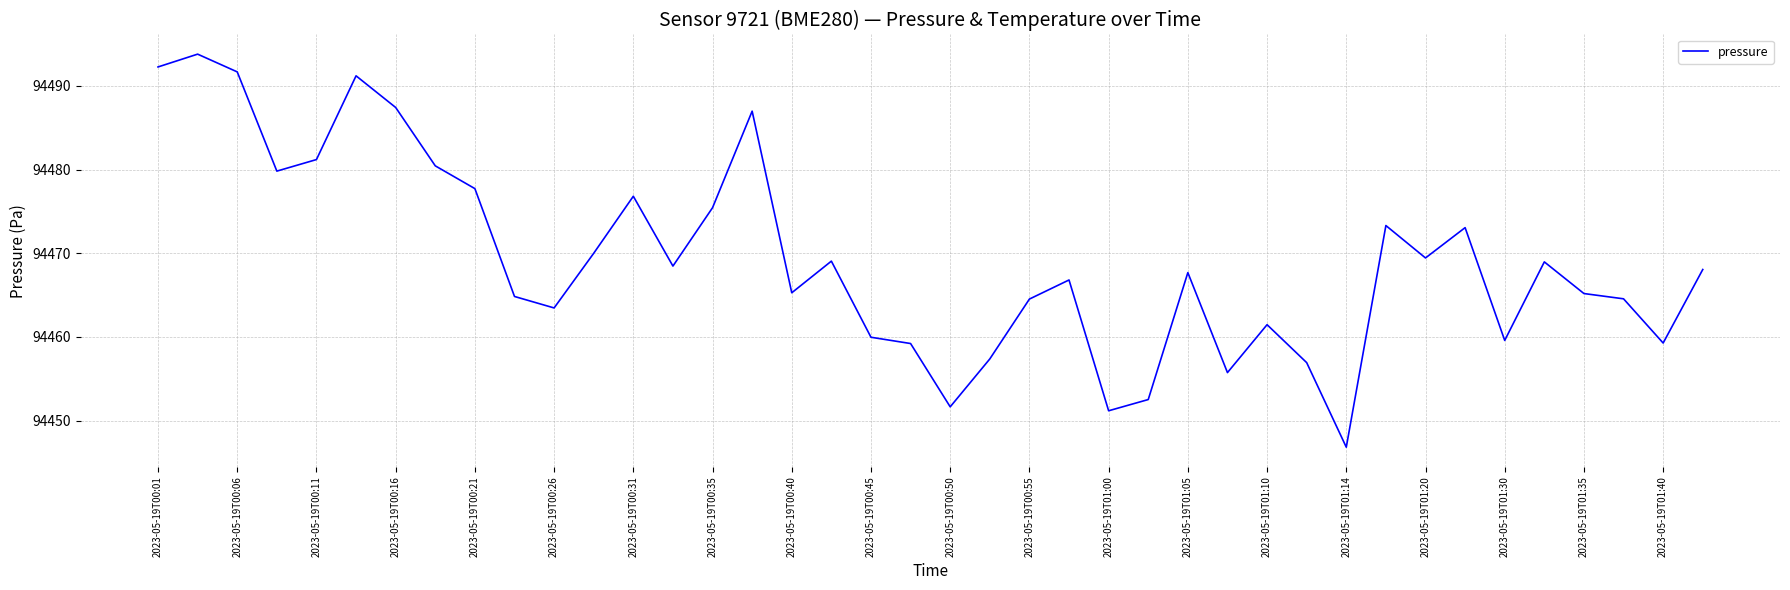

What is the minimum value shown in the chart?

94446.8